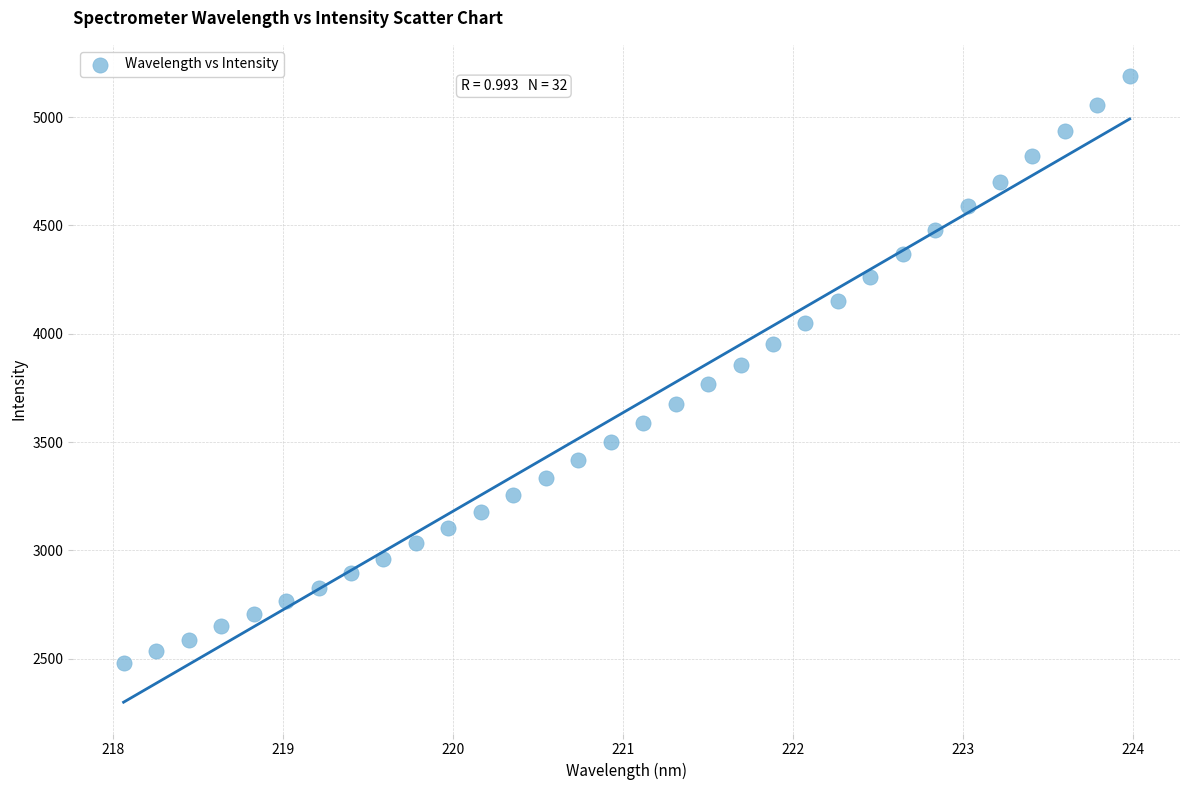

What is the range of X values (max minus min)?

5.9